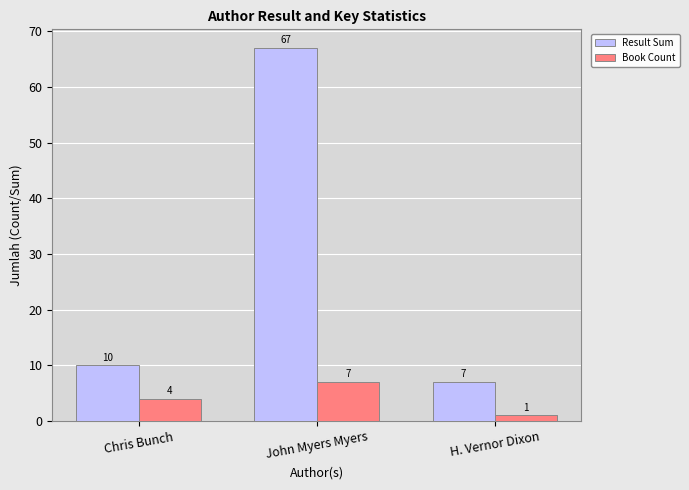

What are all the series names shown in the legend?

Result Sum, Book Count